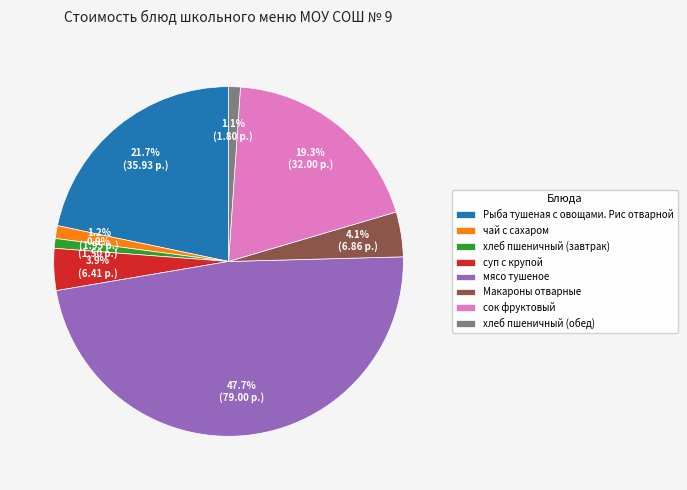

Count the number of slices in the pie.

8